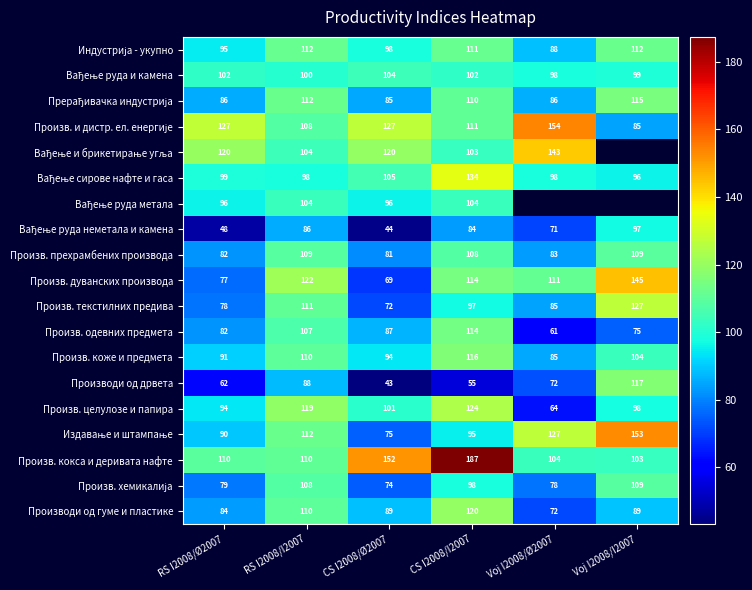

What is the spread (max minus min) of values at CS I2008/I2007?

132.0